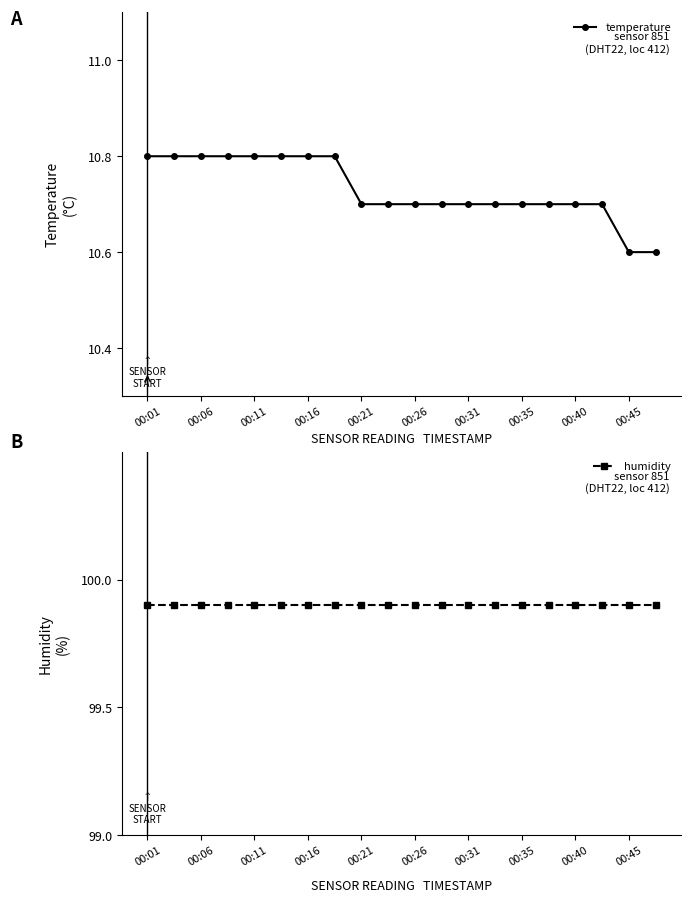

Count the temperature values in the range 10 to 11.

20